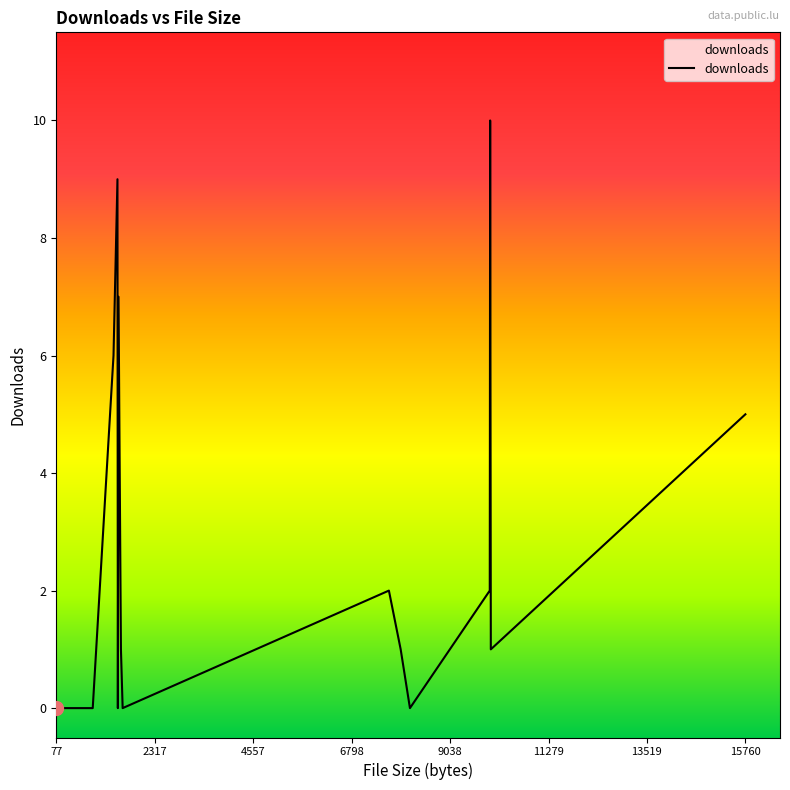

What is the maximum value shown in the chart?

10